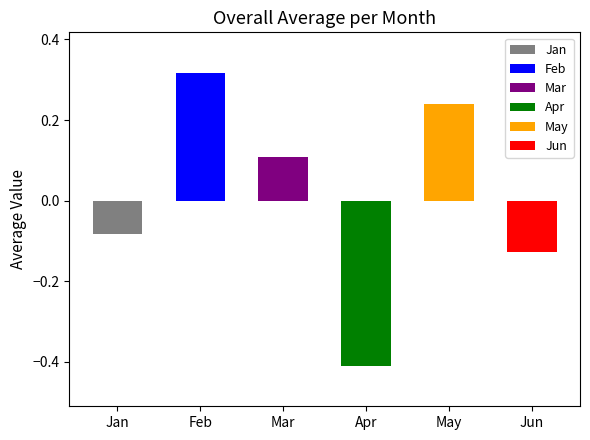

List the labels in order of value, largest first.

Feb, May, Mar, Jan, Jun, Apr